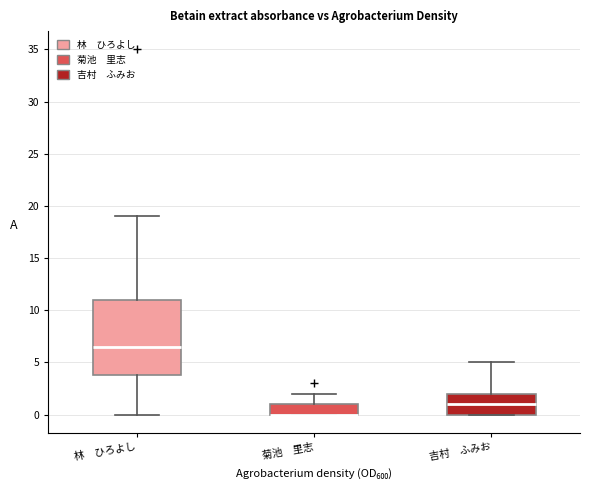

Reading left to right, read every box against the y-axis: the position of its median line, the range the box covers, and the ends of its whiskers. The values are not printed on the chart, so give them approximately, as read against the axis.

林 ひろよし: median 6.5, box 4.0 to 11.0, whiskers 0.0 to 19.0
菊池 里志: median 0.0 (drawn on the box's lower edge), box 0.0 to 1.0, whiskers 0.0 to 2.0
吉村 ふみお: median 1.0, box 0.0 to 2.0, whiskers 0.0 to 5.0